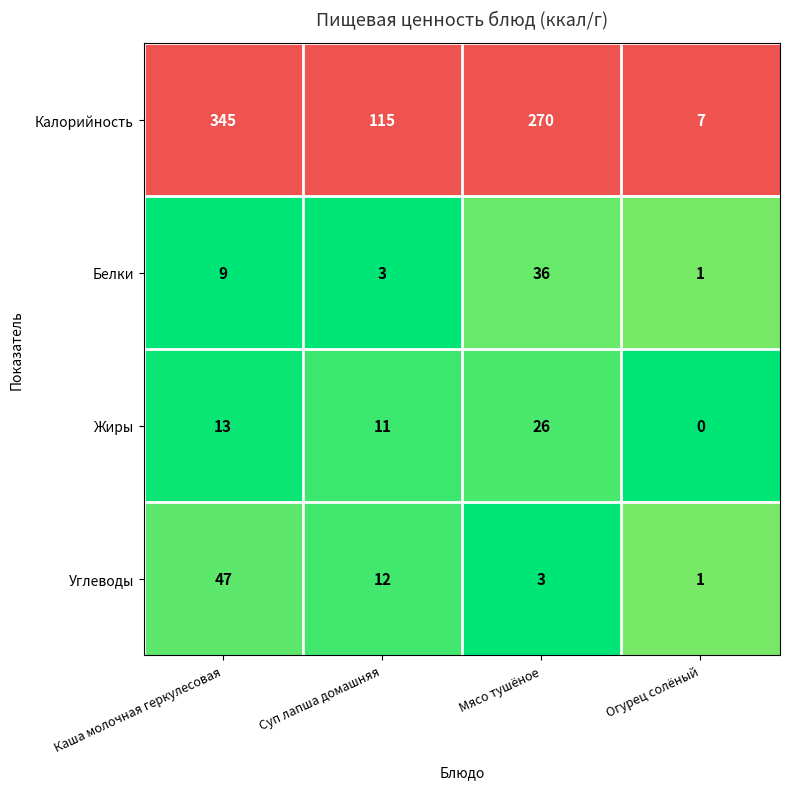

What is the difference between the second highest and minimum values in the Жиры series?

13